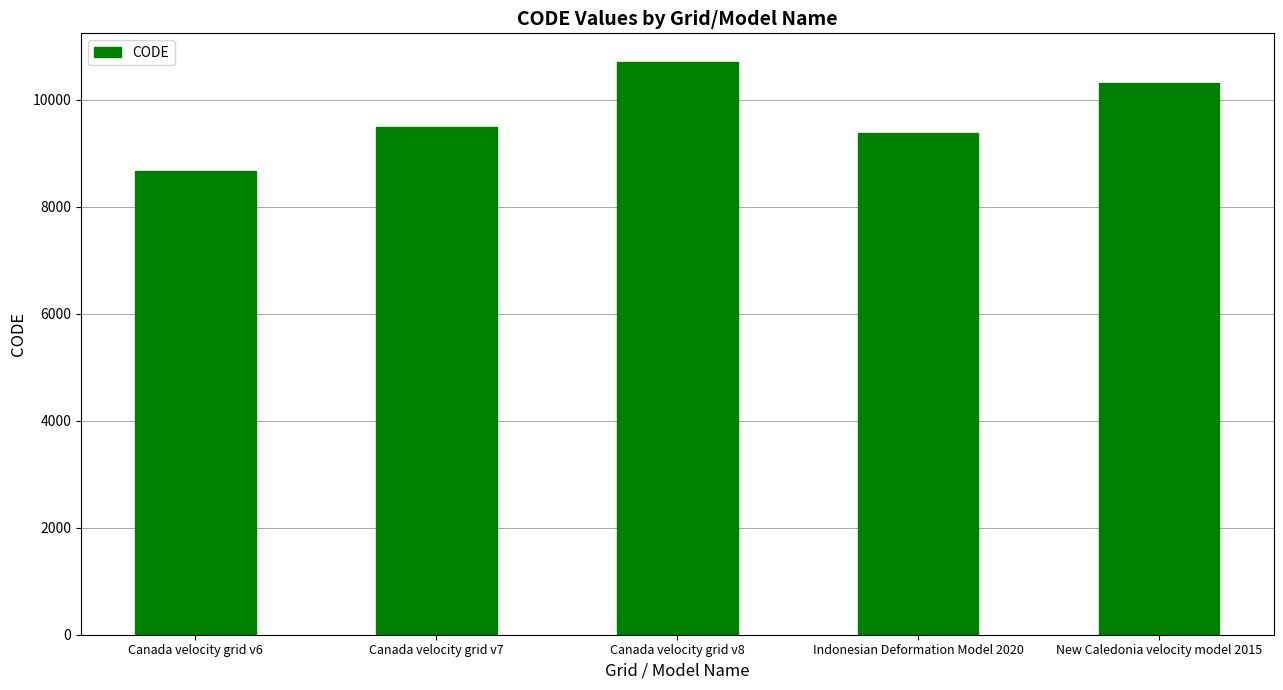

True or false: the data shows 10707 at Canada velocity grid v8.

True